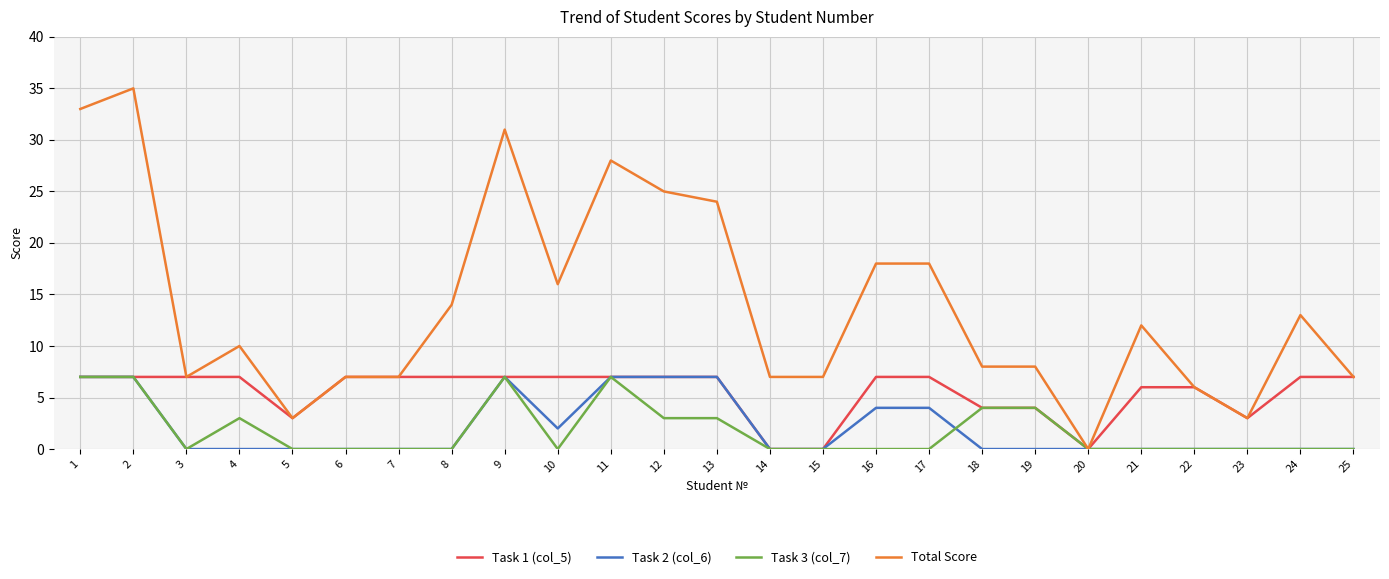

What are all the series names shown in the legend?

Task 1 (col_5), Task 2 (col_6), Task 3 (col_7), Total Score